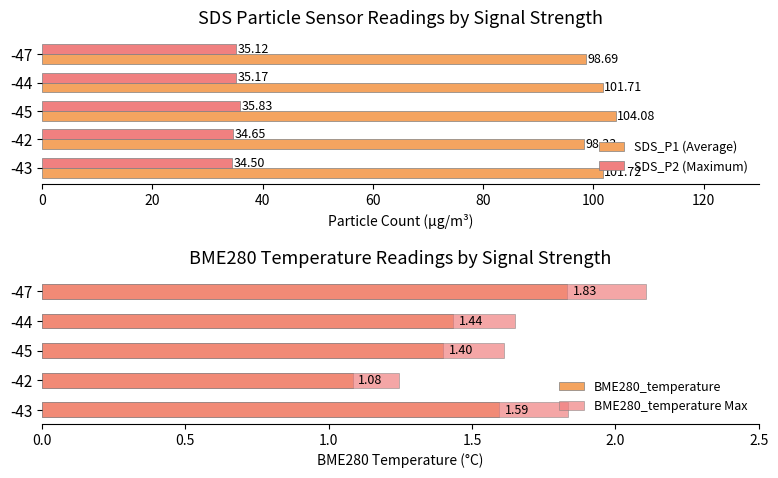

Does the chart contain any negative values?

No